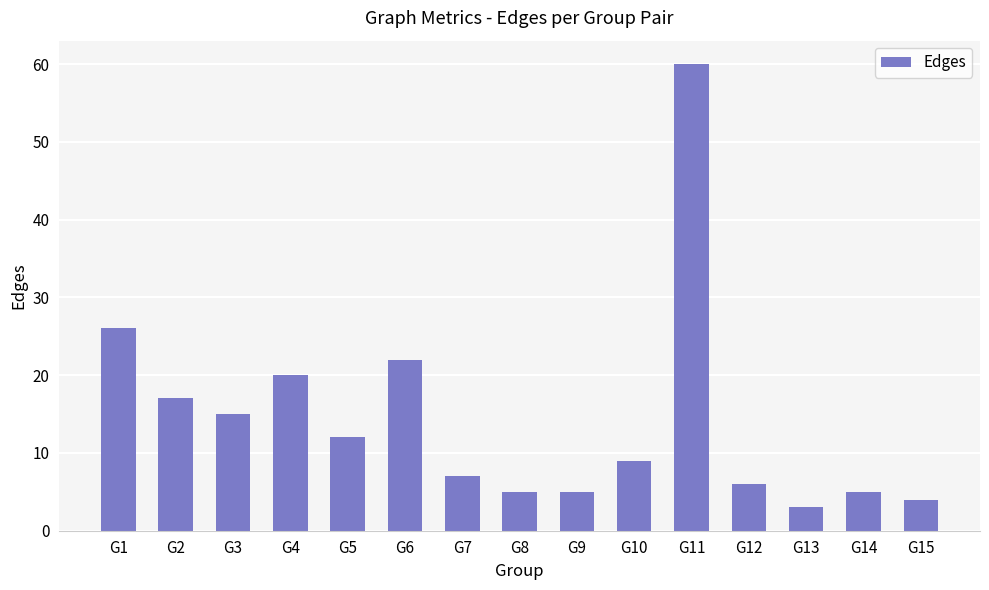

What is the difference between the maximum and second lowest values?

56